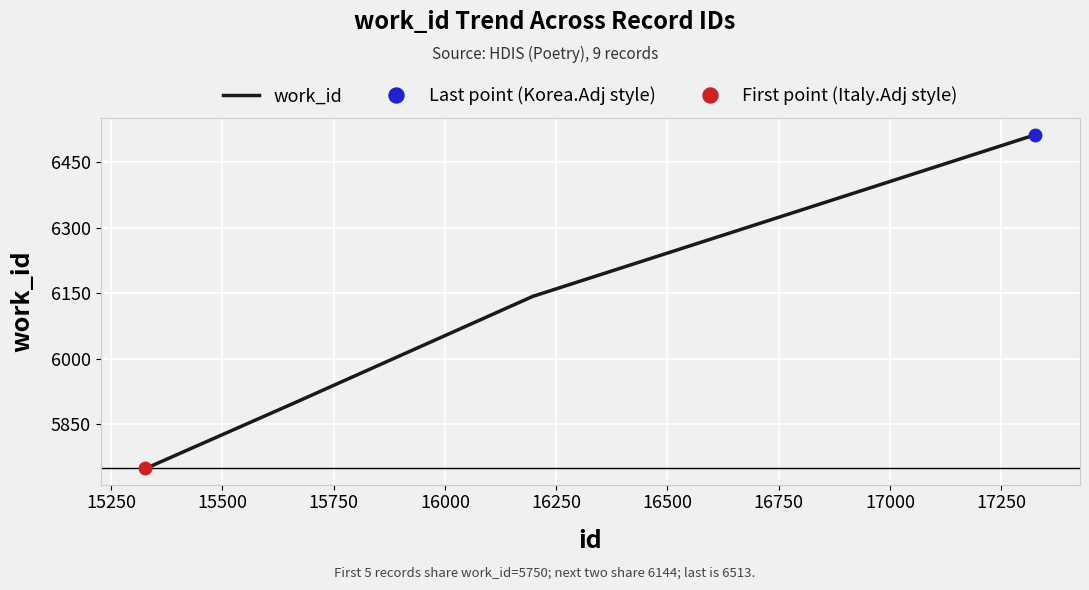

How many lines are shown in the chart?

1